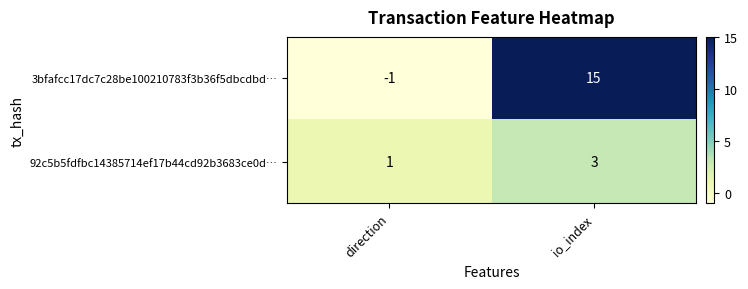

What is the total value across all series at io_index?

18